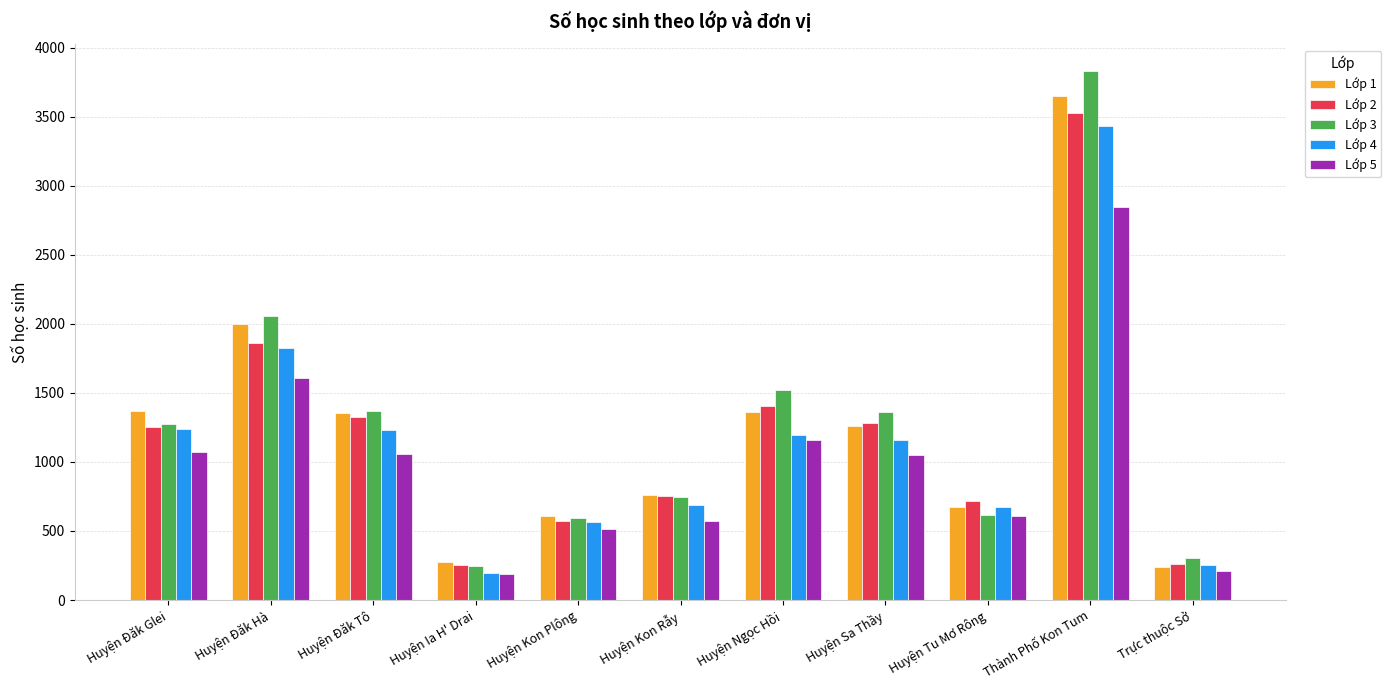

How many data points in Lớp 2 are less than 1256?

5